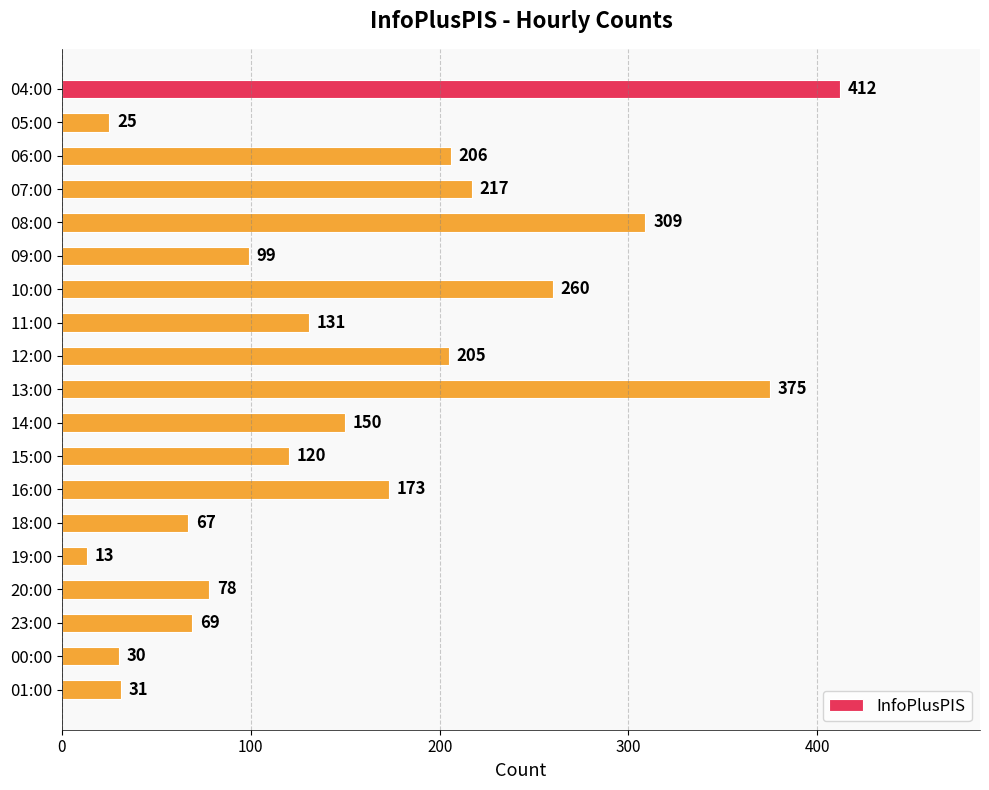

Reading top to bottom, transcribe all the data shown in this chart.

04:00=412	05:00=25	06:00=206	07:00=217	08:00=309	09:00=99	10:00=260	11:00=131	12:00=205	13:00=375	14:00=150	15:00=120	16:00=173	18:00=67	19:00=13	20:00=78	23:00=69	00:00=30	01:00=31